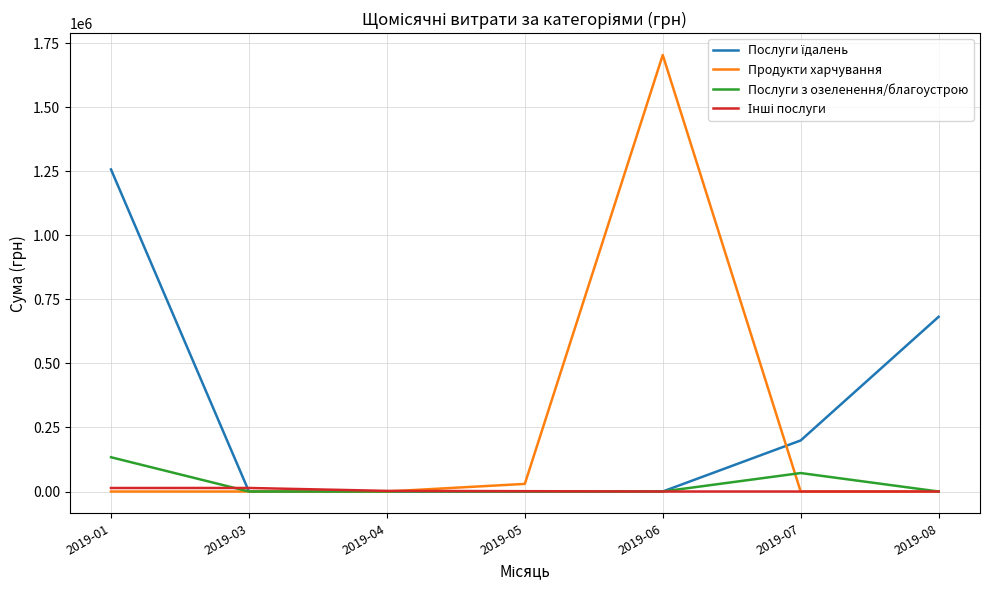

What is the difference between the highest and lowest values at 2019-08?

682189.4